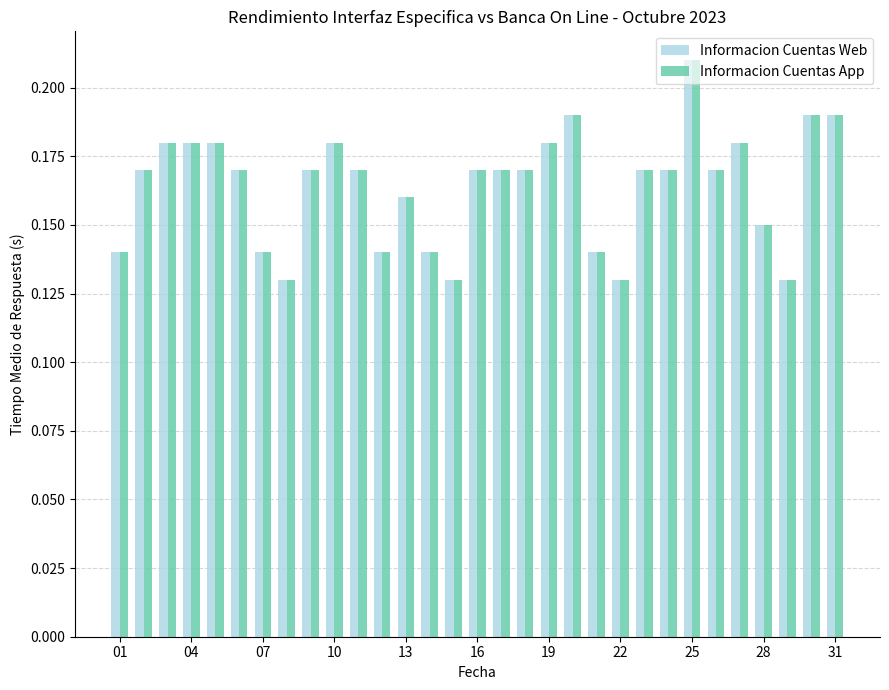

How many bars are there in total?

62